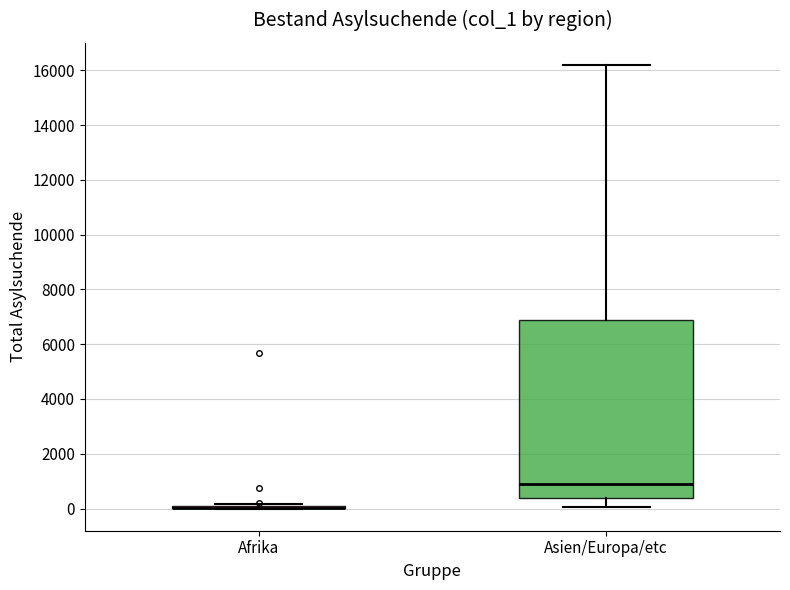

Reading left to right, read every box against the y-axis: the position of its median line, the range the box covers, and the ends of its whiskers. The values are not printed on the chart, so give them approximately, as read against the axis.

Afrika: box collapsed to a line at 0, whiskers 0 to 200
Asien/Europa/etc: median 1000, box 400 to 7000, whiskers 0 to 16200